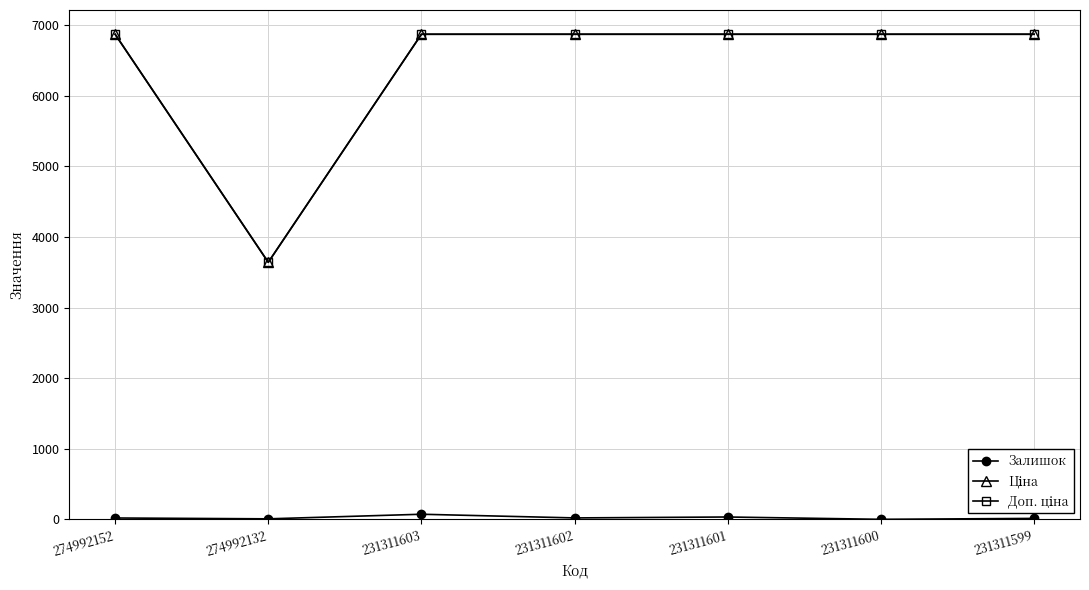

At how many categories does at least one series exceed 3251?

7